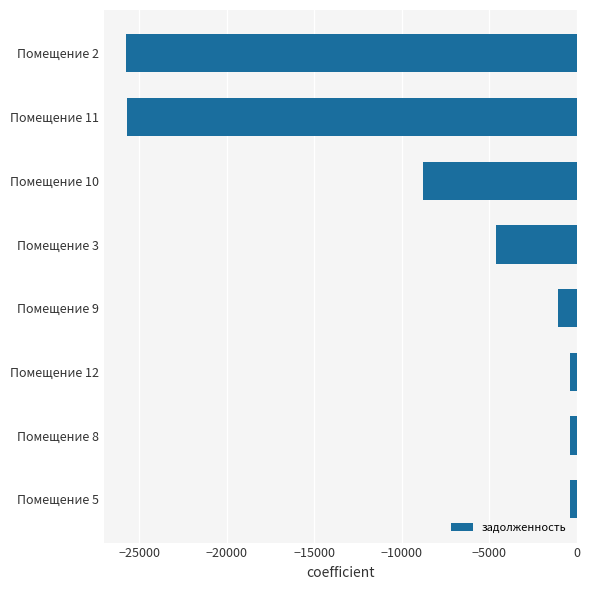

Is it true that the value at Помещение 10 is -8799.3?

True